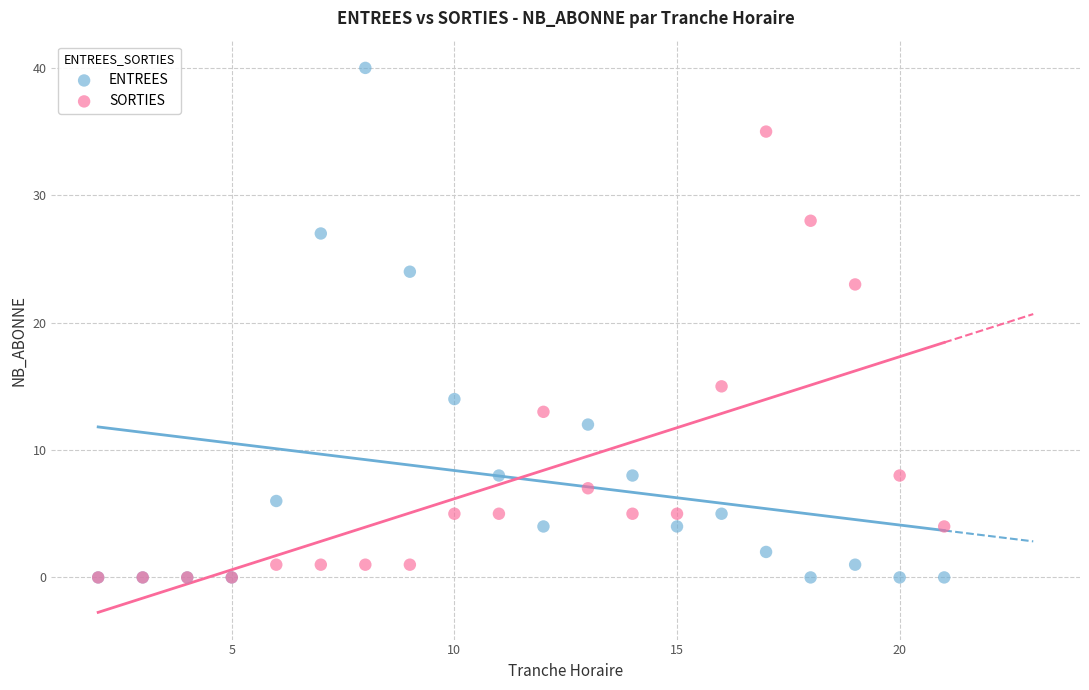

Which series contains the highest Y value?

ENTREES